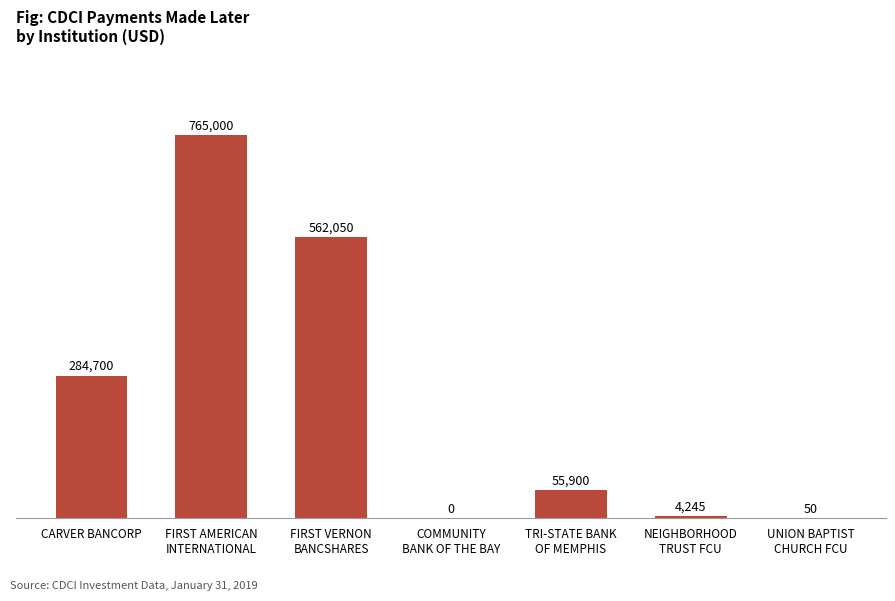

The chart shows a value of 284700 at CARVER BANCORP. True or false?

True